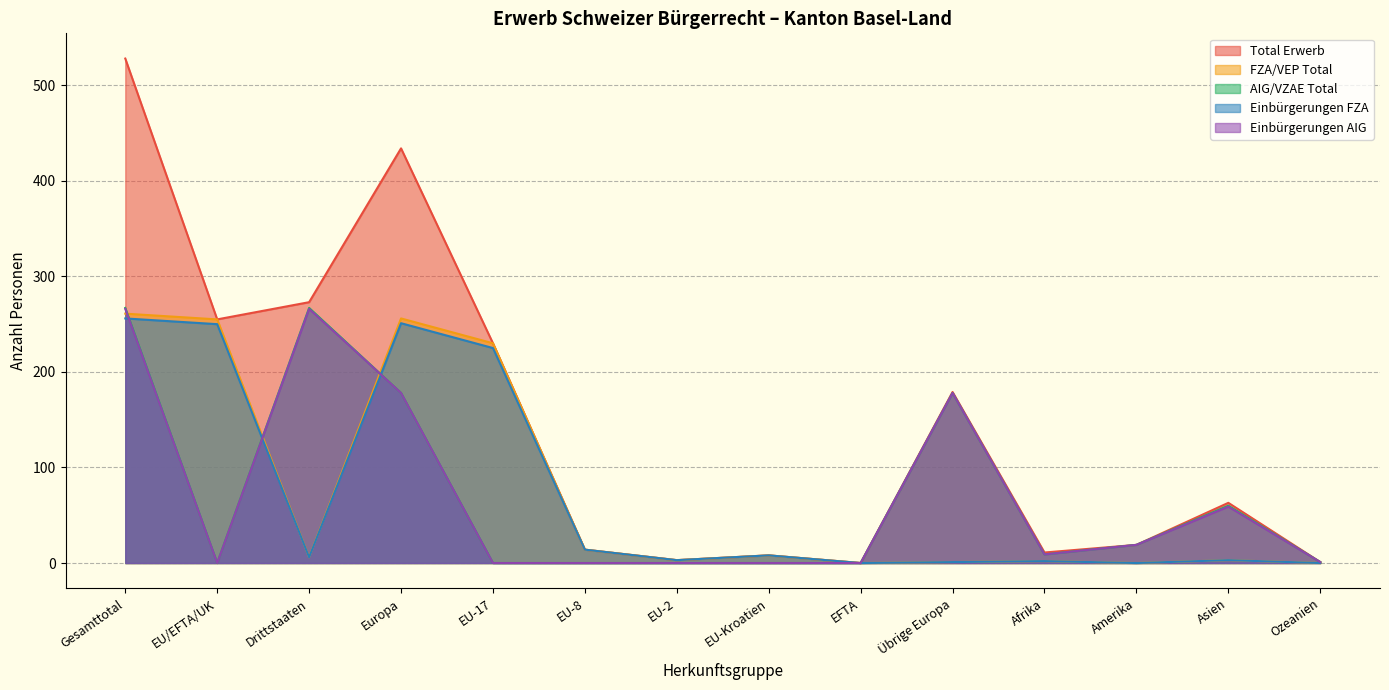

True or false: Total Erwerb and Einbürgerungen AIG intersect in this chart.

False